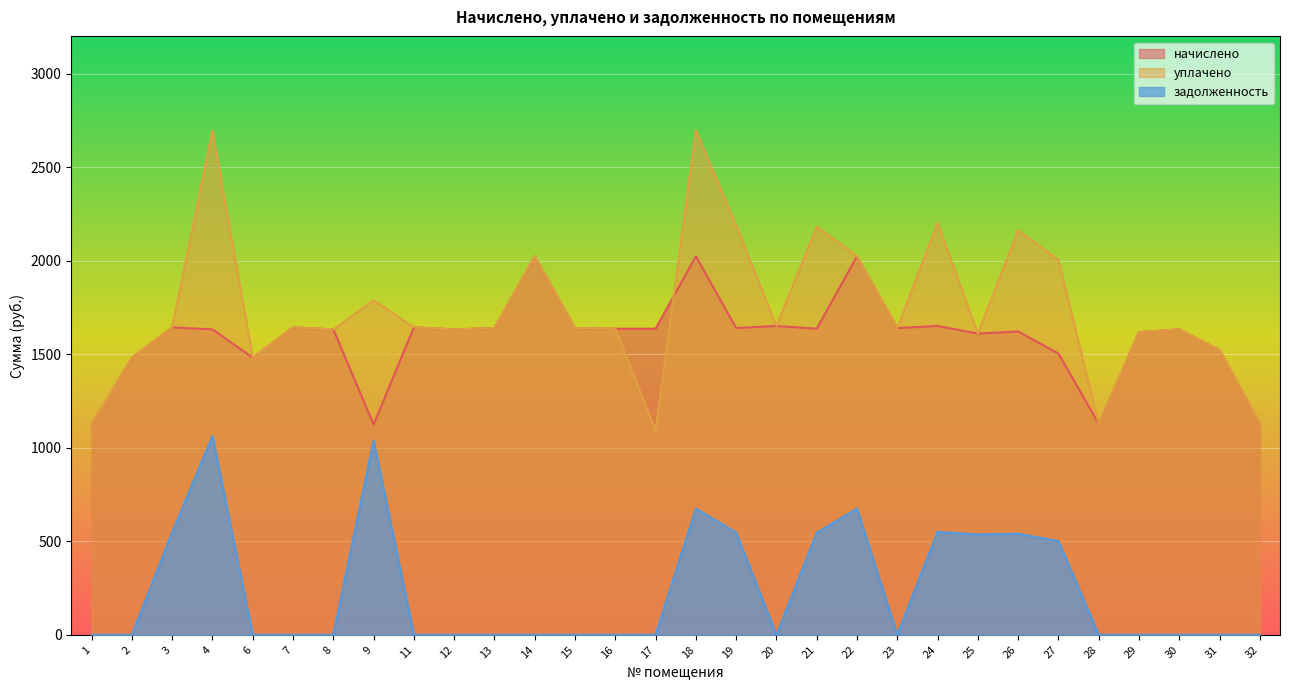

Which series has the largest total across all categories?

уплачено